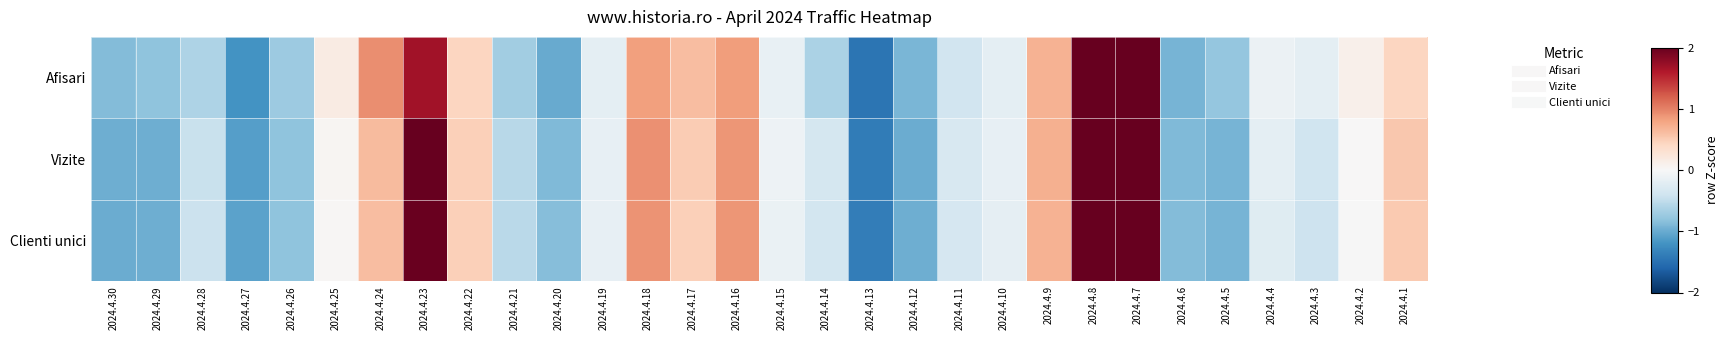

Rank the series by their maximum value, from lowest to highest.

Vizite, Clienti unici, Afisari